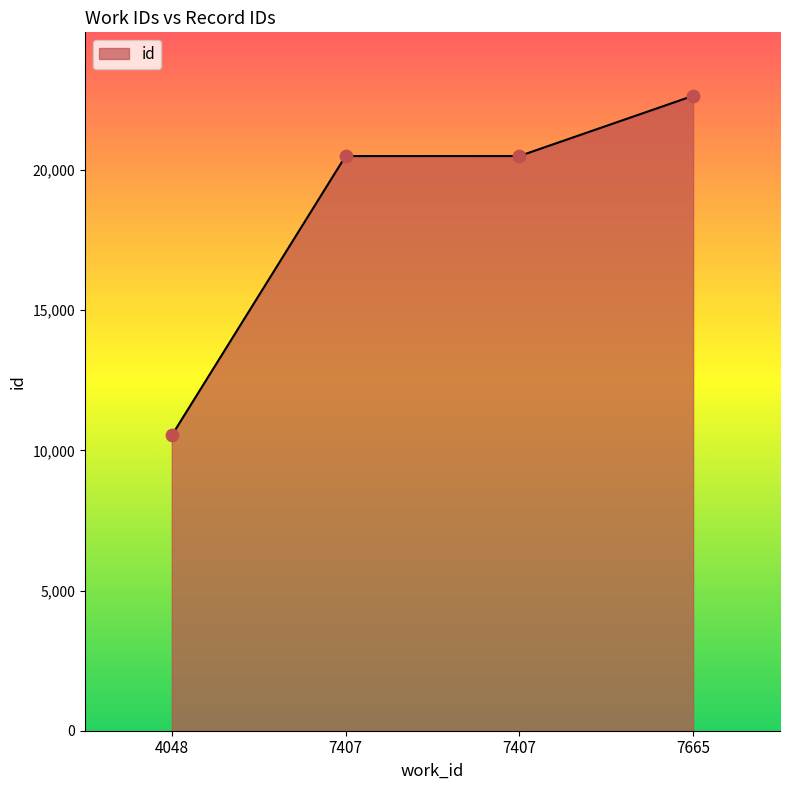

What is the change in value from 4048 to 7407?

+9967